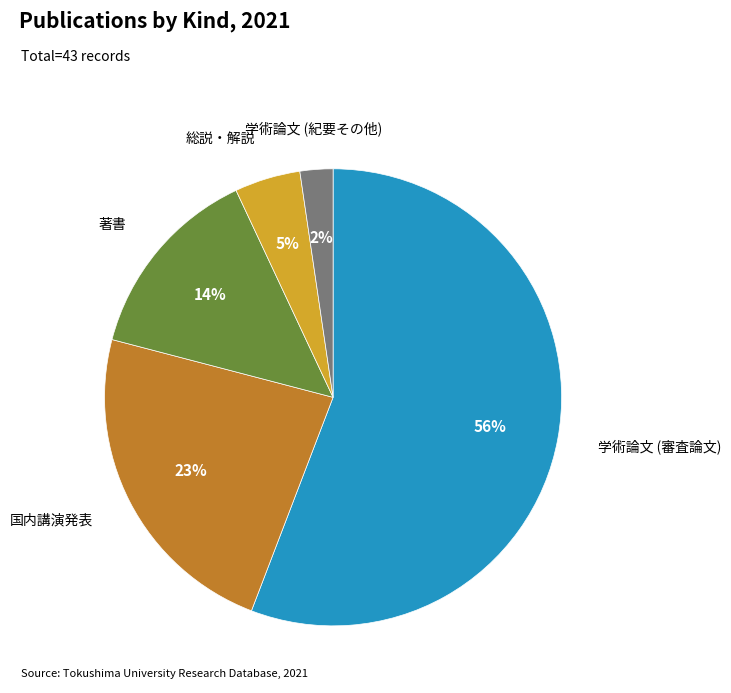

Is there a majority slice in this chart?

Yes